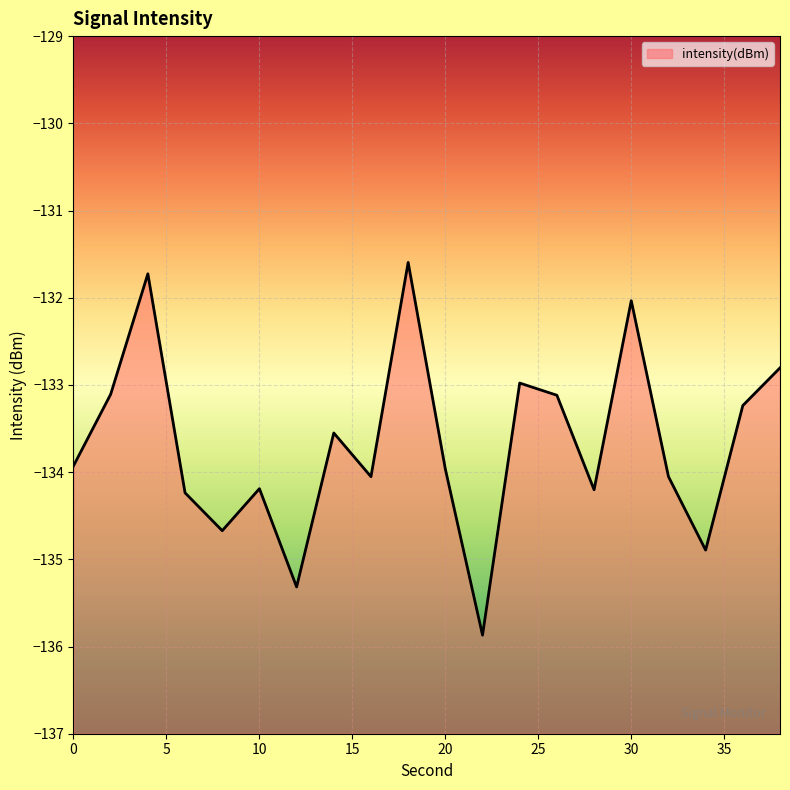

What is the change in value from 16 to 30?

+2.0